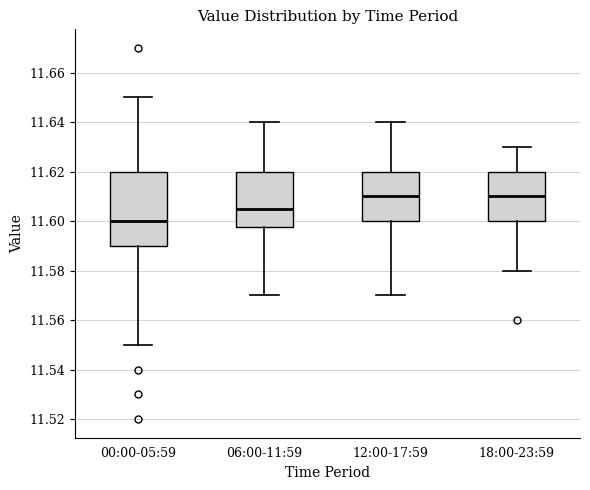

Reading left to right, transcribe this box plot: for each box, give where its median line is, the range the box spans, and where its two whiskers end, as read against the y-axis. The values are not printed on the chart, so give them approximately, as read against the axis.

00:00-05:59: median 11.600, box 11.590 to 11.620, whiskers 11.550 to 11.650
06:00-11:59: median 11.606, box 11.598 to 11.620, whiskers 11.570 to 11.640
12:00-17:59: median 11.610, box 11.600 to 11.620, whiskers 11.570 to 11.640
18:00-23:59: median 11.610, box 11.600 to 11.620, whiskers 11.580 to 11.630